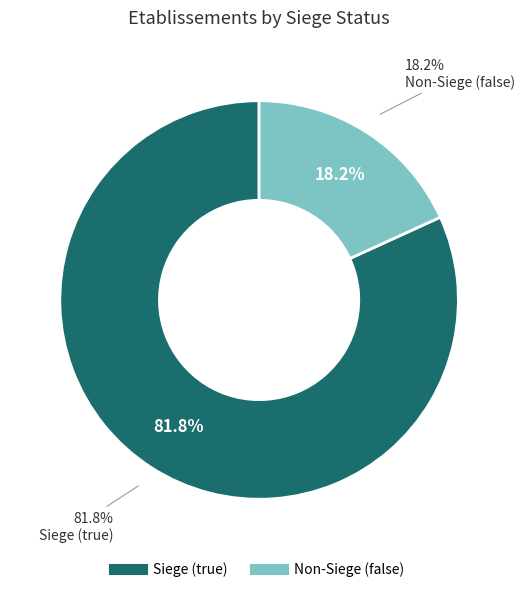

Which slice is the smallest?

false